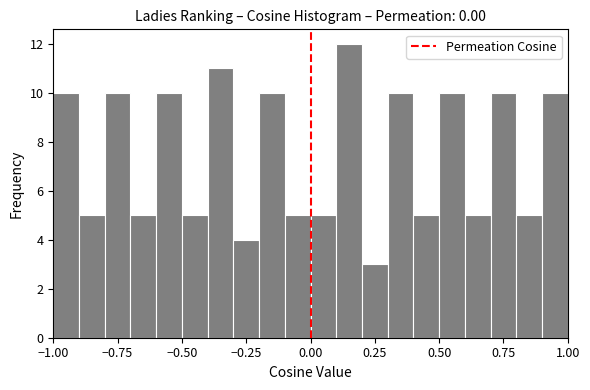

Around what value on the x-axis is the tallest bar? Give the approximate position of its centre, as read against the axis.

0.15